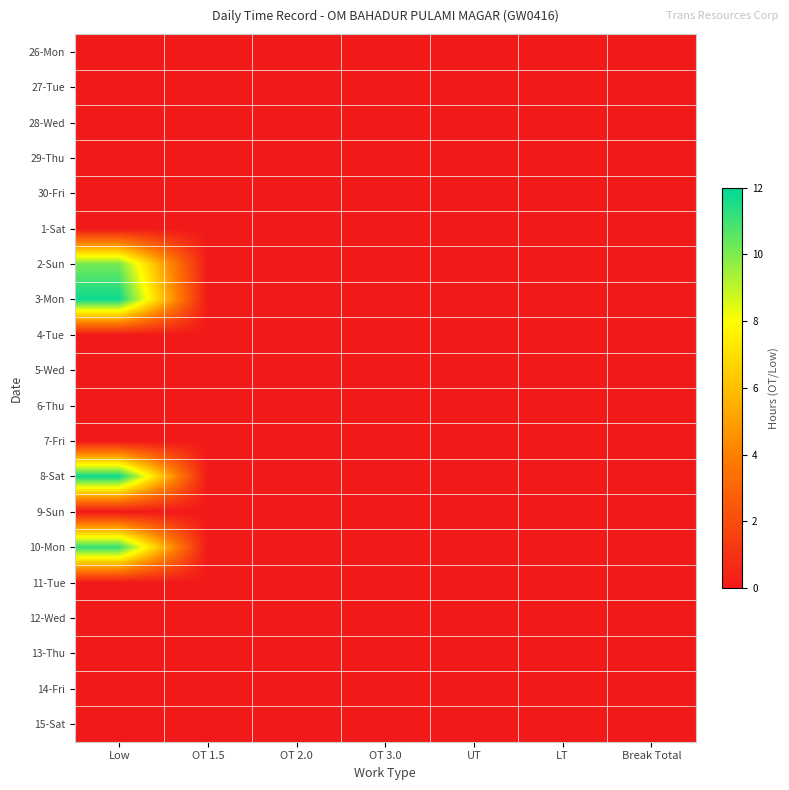

What is the difference between the highest and lowest values at Low?

11.8